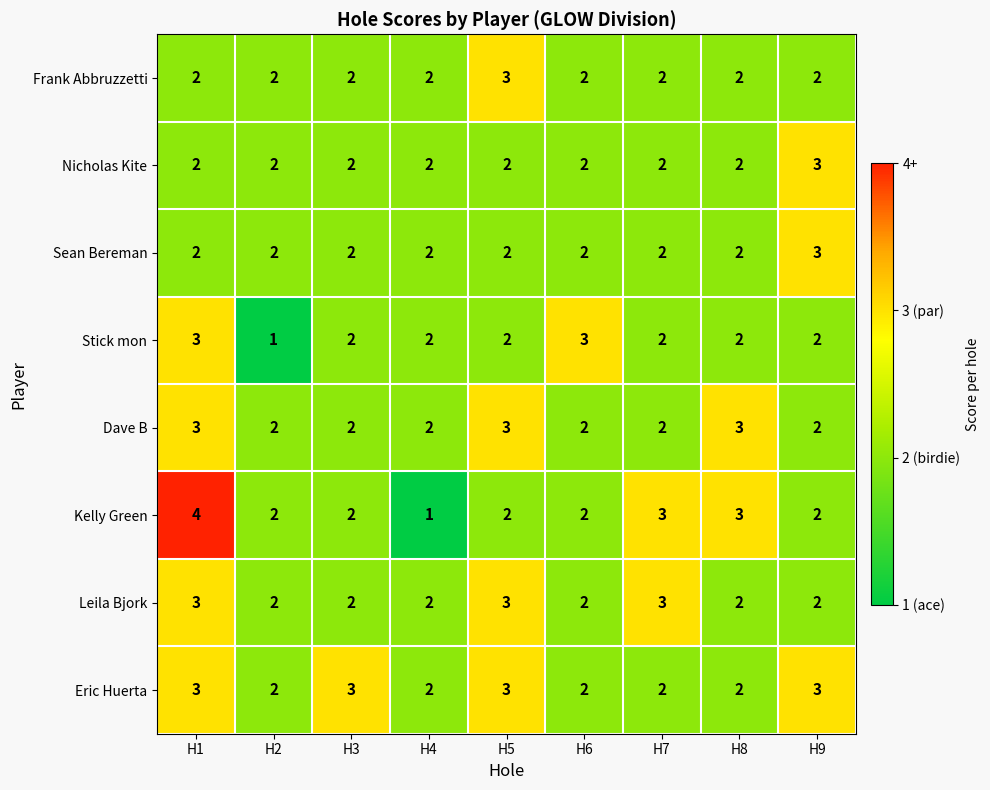

How many distinct data groups are displayed?

8